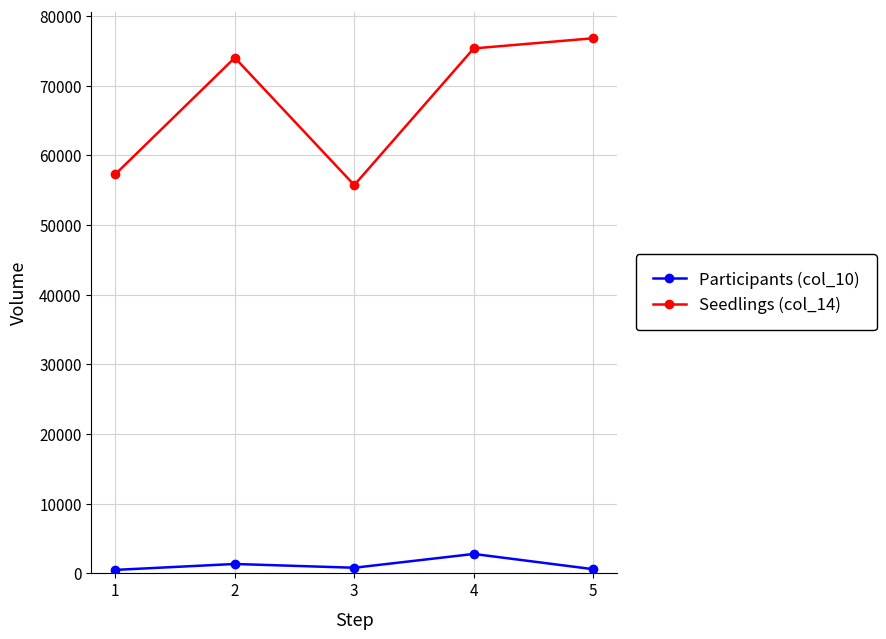

Is the value of Participants (col_10) at 2 greater than the value of Seedlings (col_14) at 2?

No